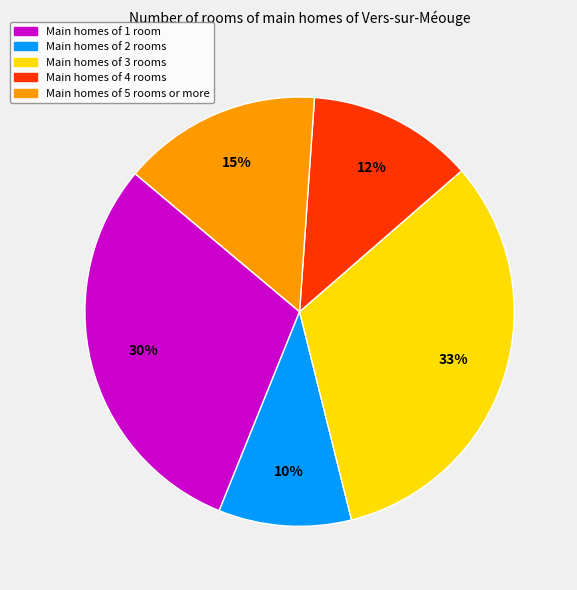

To the nearest percent, what is the difference between the largest and smallest slice percentages?

23%